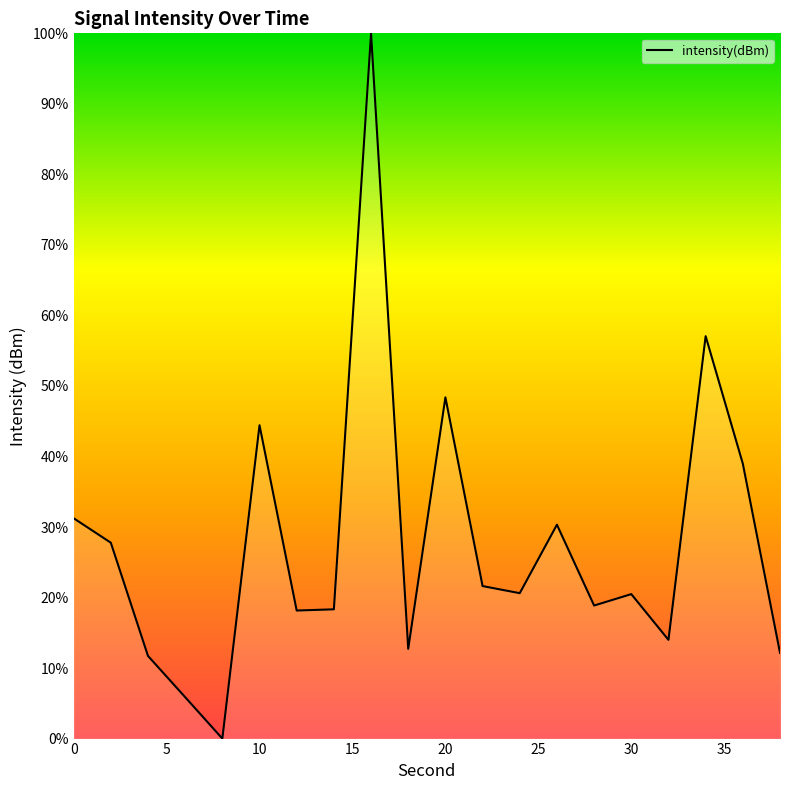

What is the difference between the maximum and minimum values?

100.0